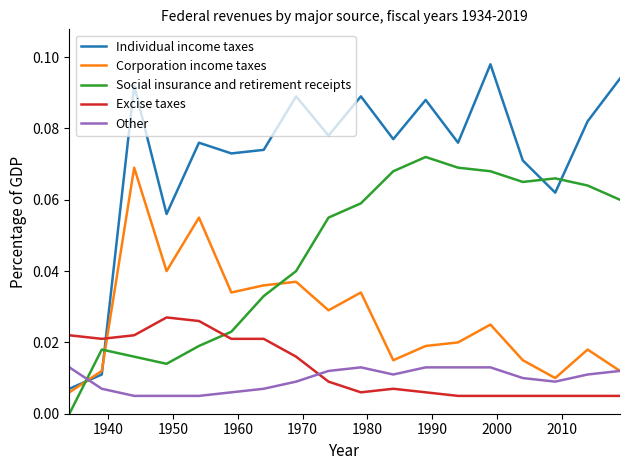

How many intersections are there between Social insurance and retirement receipts and Other?

1